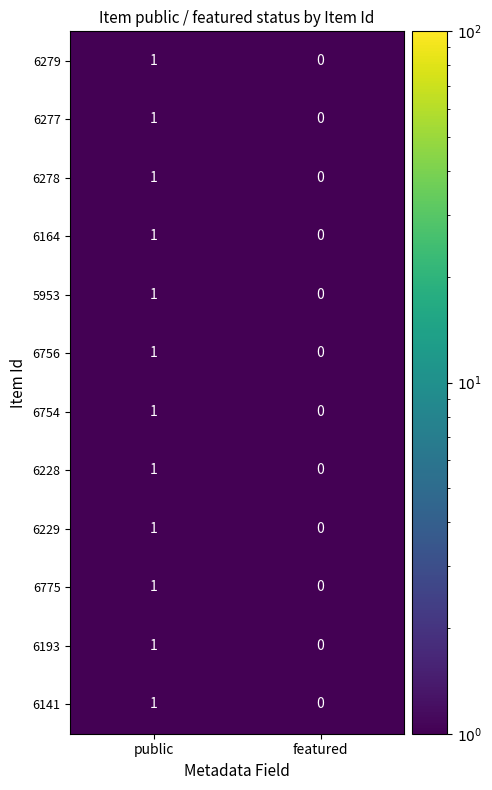

Where is 6278 nearest to the value 0?

featured